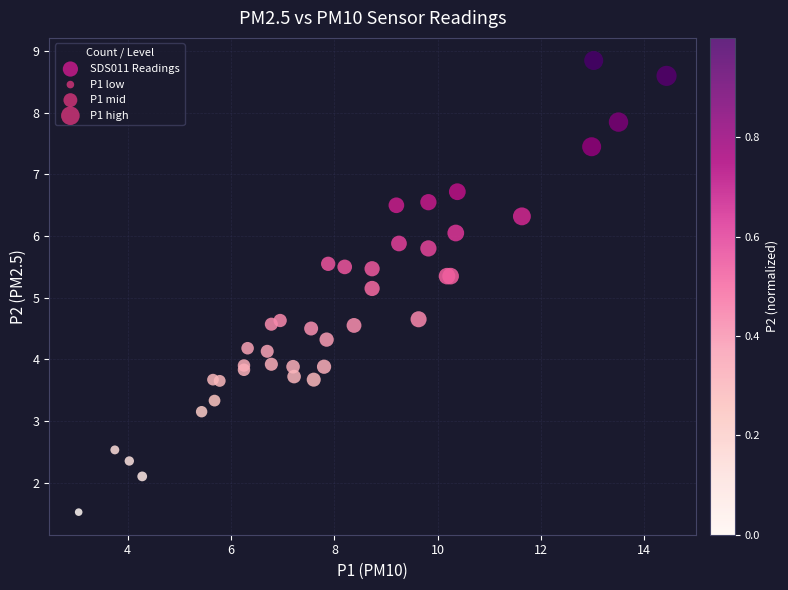

What Y value in the scatter plot is closest to 5?

5.2